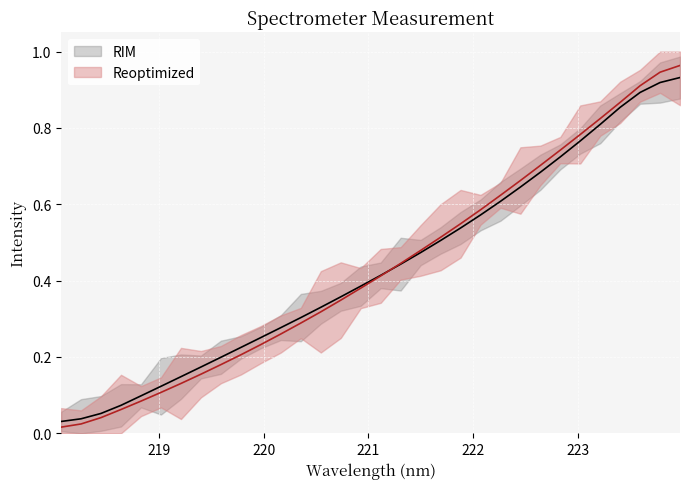

How many categories are shown in the chart?

32